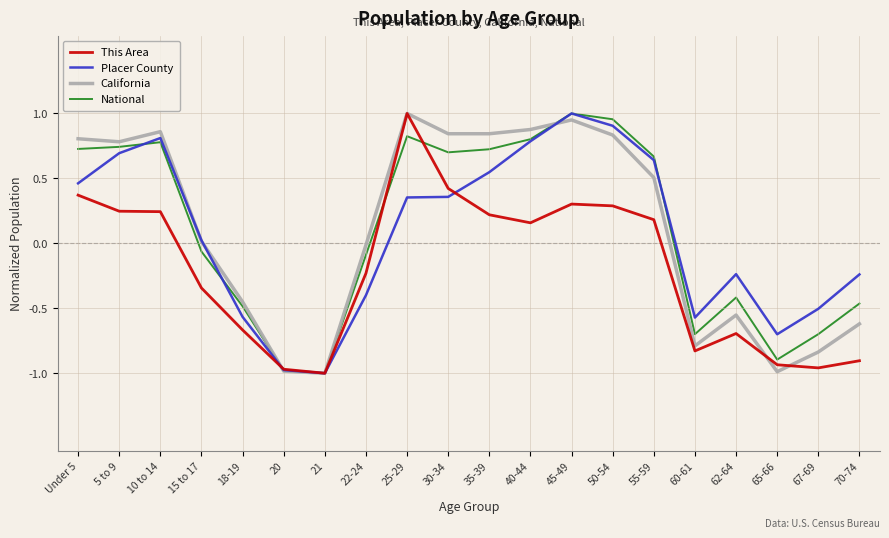

Is the value of National at 55-59 greater than the value of This Area at 50-54?

Yes